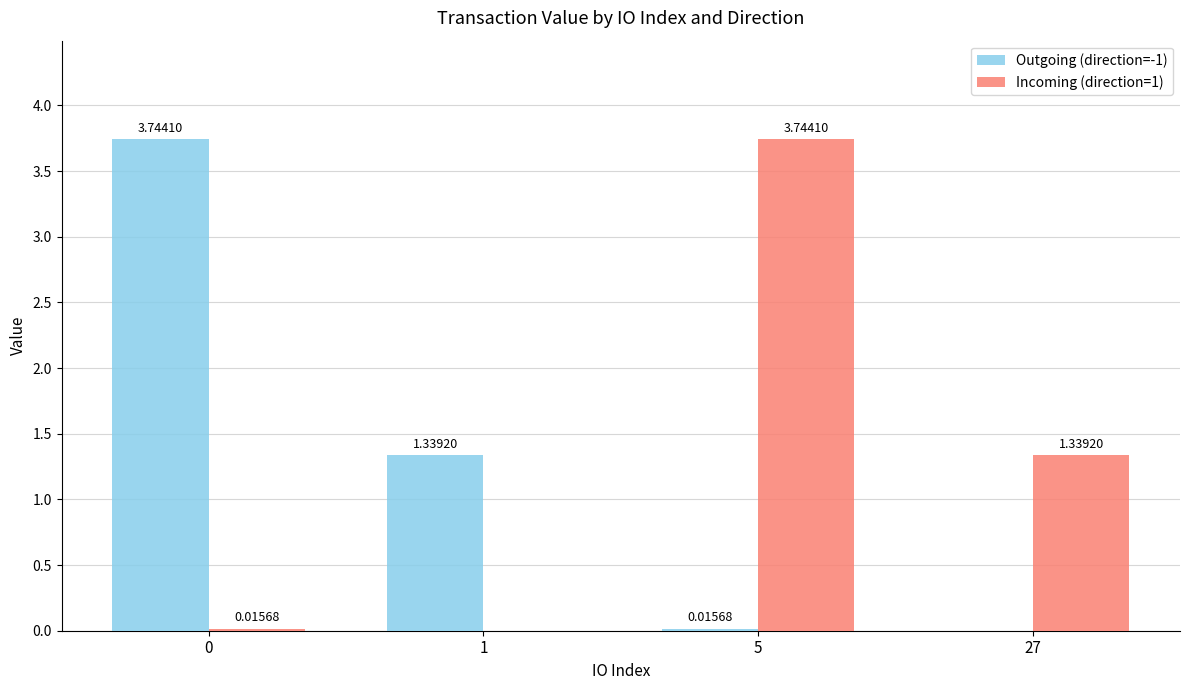

Is the value of Incoming (direction=1) at 27 greater than the value of Outgoing (direction=-1) at 5?

Yes